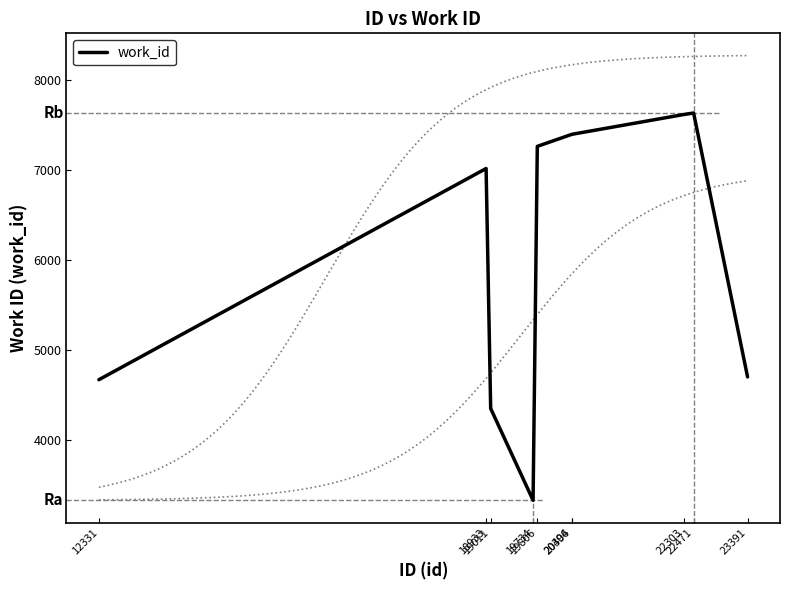

Which has a higher value, 19806 or 22303?

22303